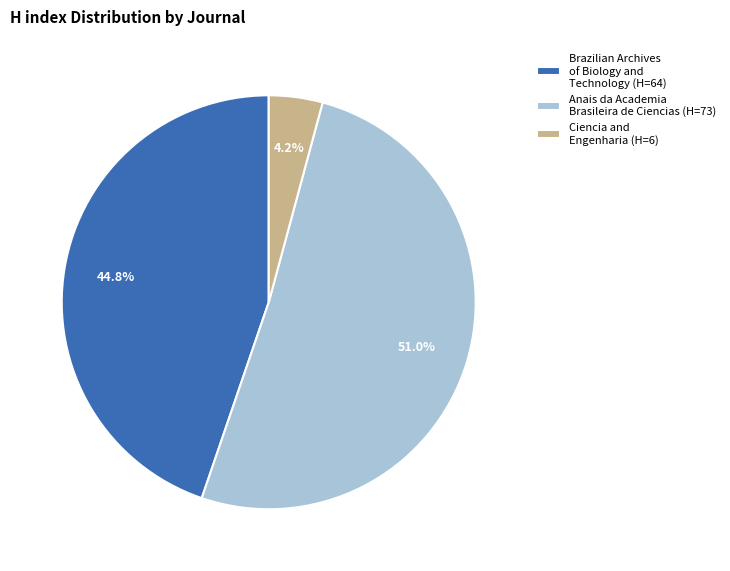

Does any single category account for the majority?

Yes